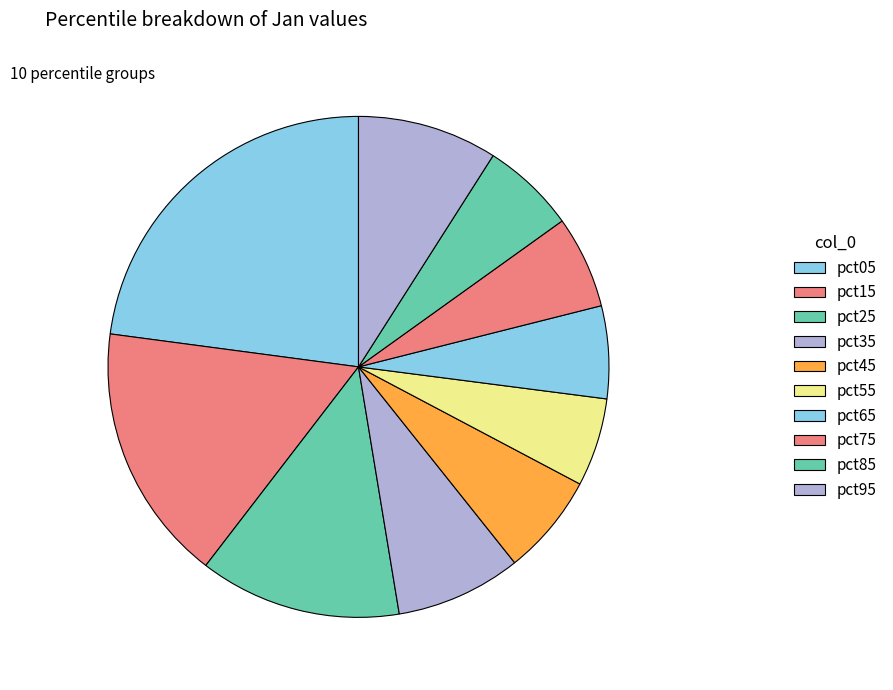

How many slices are in this pie chart?

10